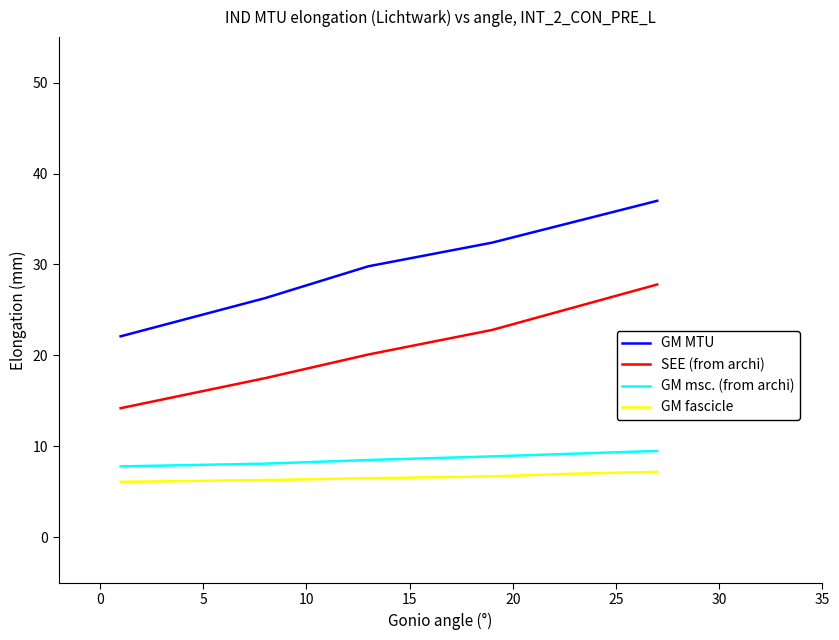

True or false: GM msc. (from archi) and GM MTU intersect in this chart.

False